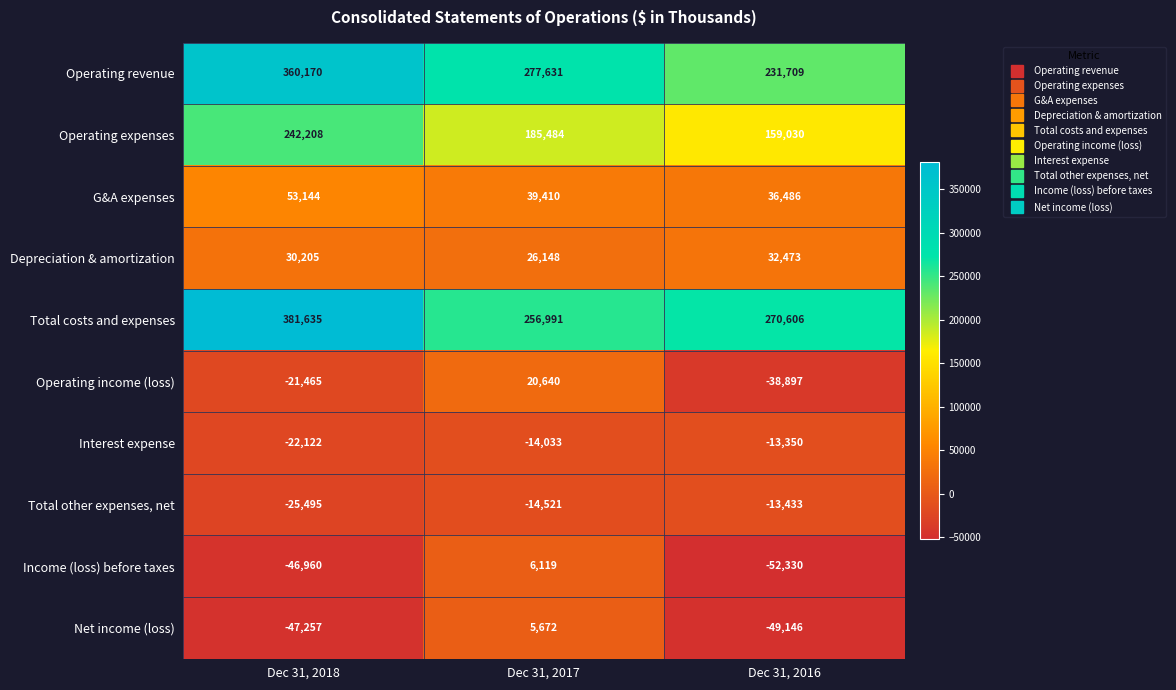

Rank the series by their maximum value, from lowest to highest.

Total other expenses, net, Interest expense, Net income (loss), Income (loss) before taxes, Operating income (loss), Depreciation & amortization, G&A expenses, Operating expenses, Operating revenue, Total costs and expenses